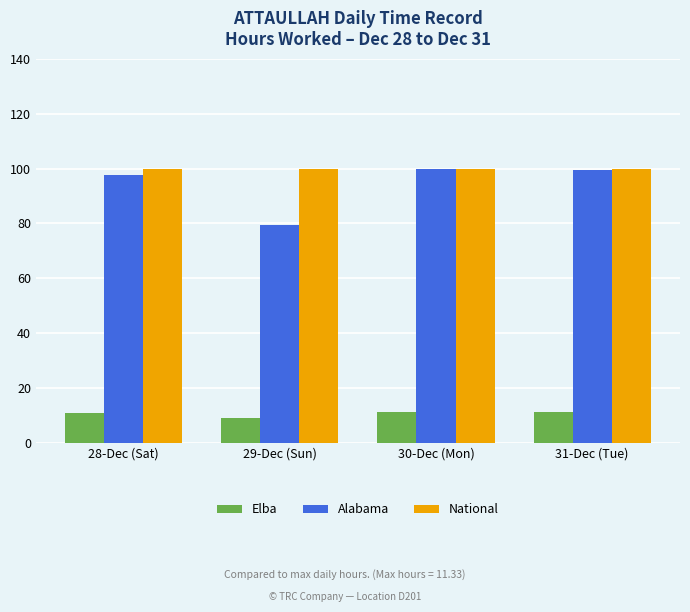

What is the minimum value shown in the chart?

9.0